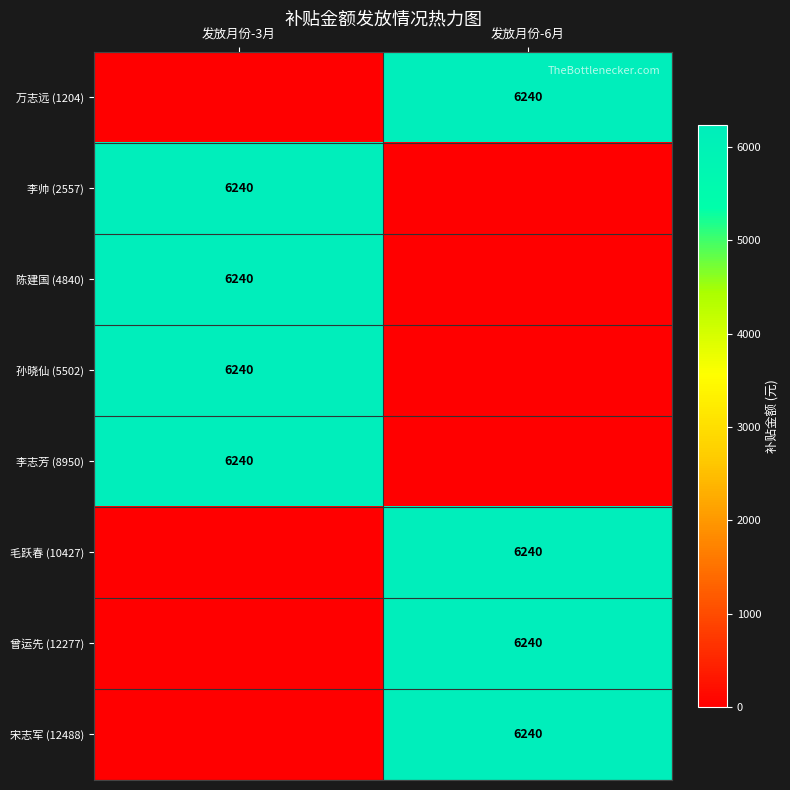

The 李帅 (2557) series shows 9703 at 发放月份-3月. True or false?

False